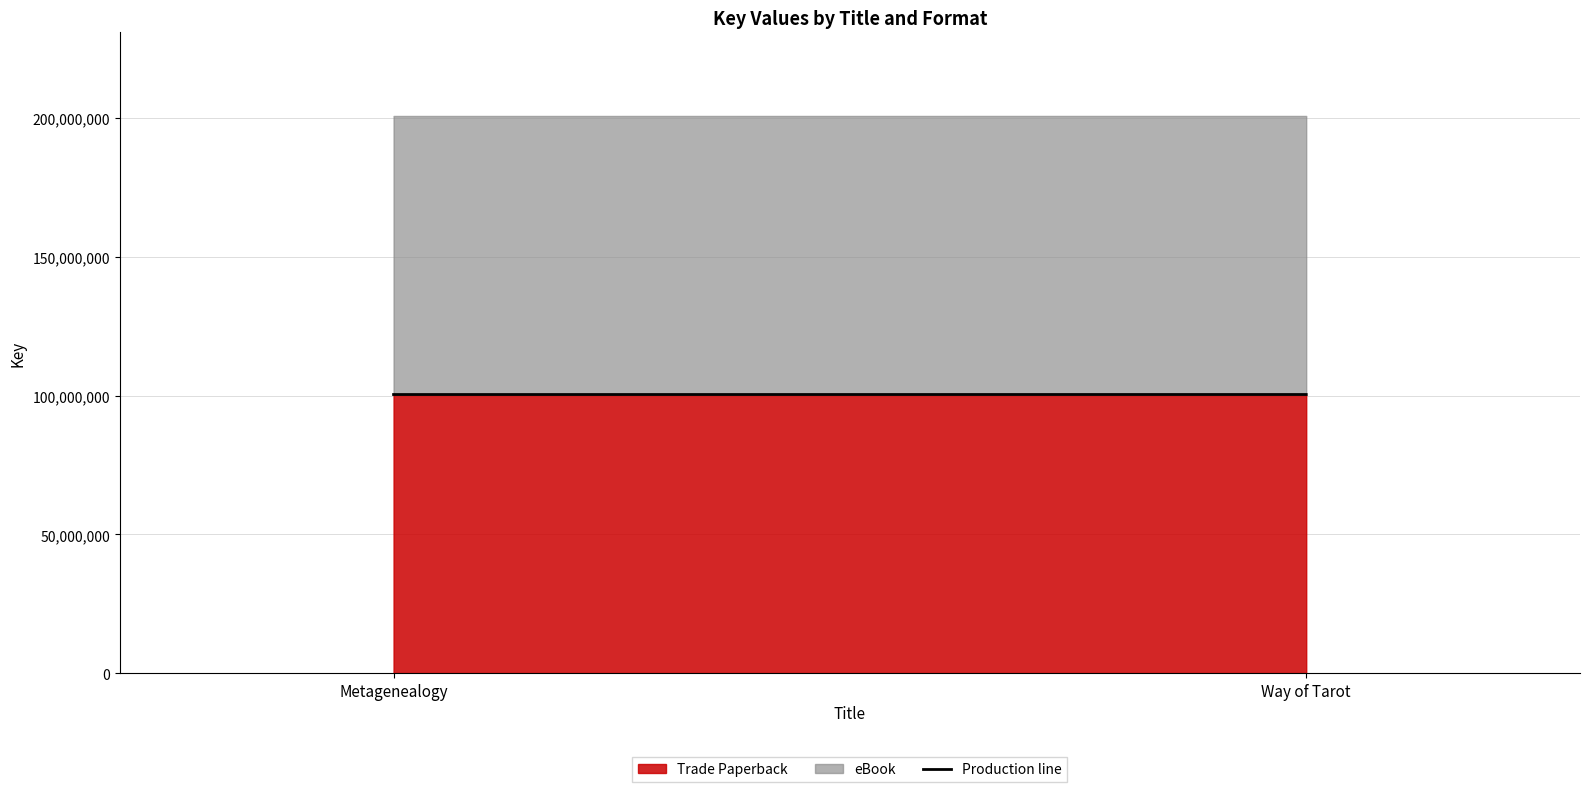

What is the average value?

100427118